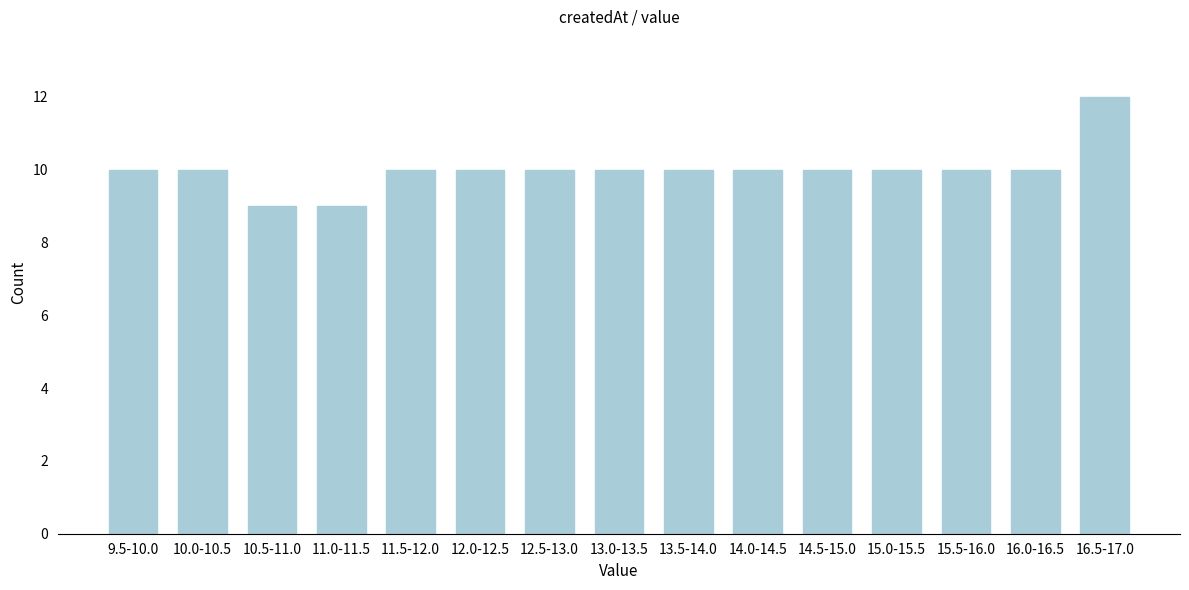

Reading right to left, extract all data points from this chart.

16.5-17.0=12	16.0-16.5=10	15.5-16.0=10	15.0-15.5=10	14.5-15.0=10	14.0-14.5=10	13.5-14.0=10	13.0-13.5=10	12.5-13.0=10	12.0-12.5=10	11.5-12.0=10	11.0-11.5=9	10.5-11.0=9	10.0-10.5=10	9.5-10.0=10